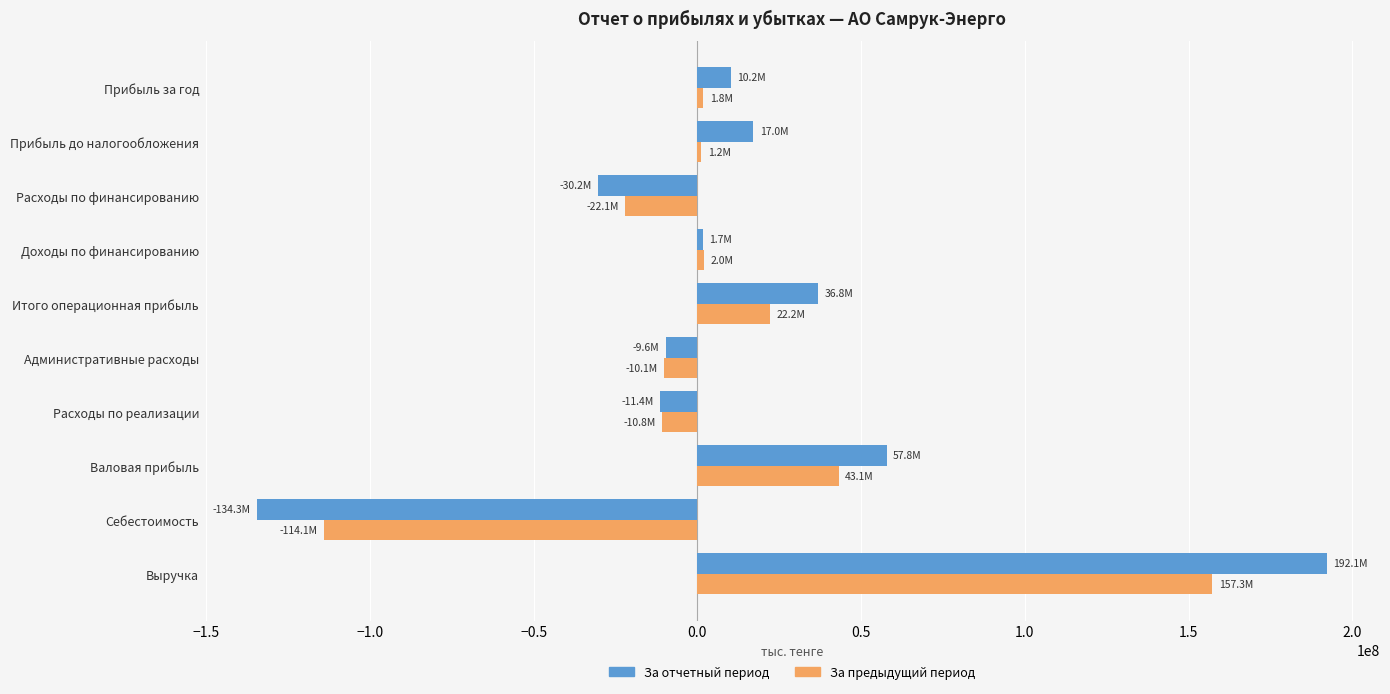

Which series has the widest spread of values?

За отчетный период